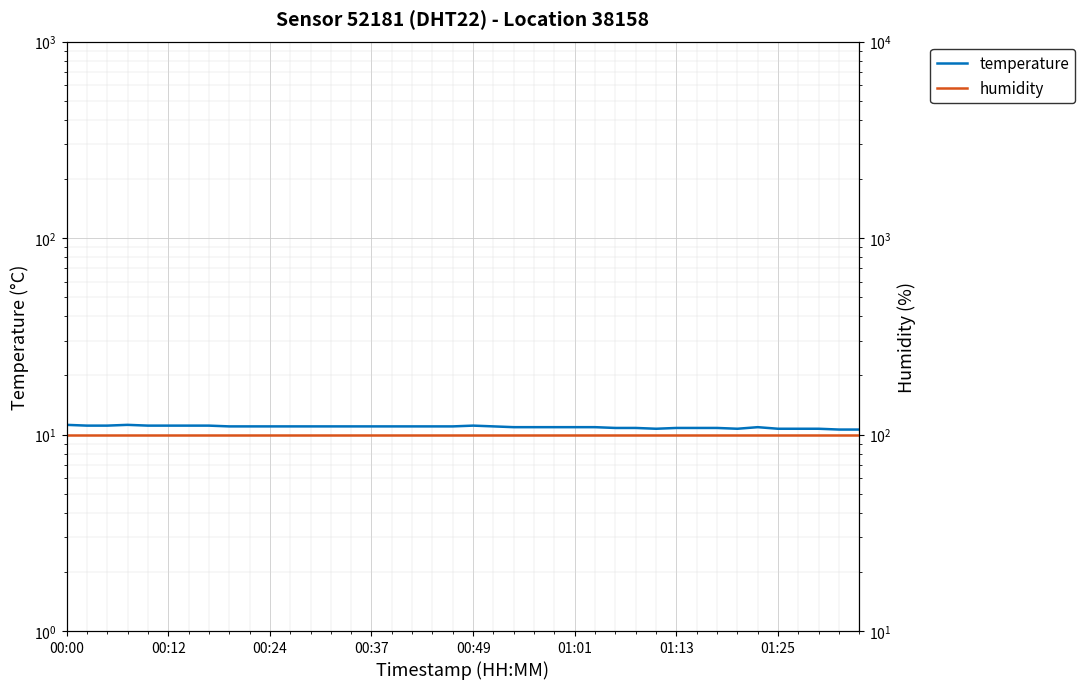

What is the average value of the temperature series?

10.9